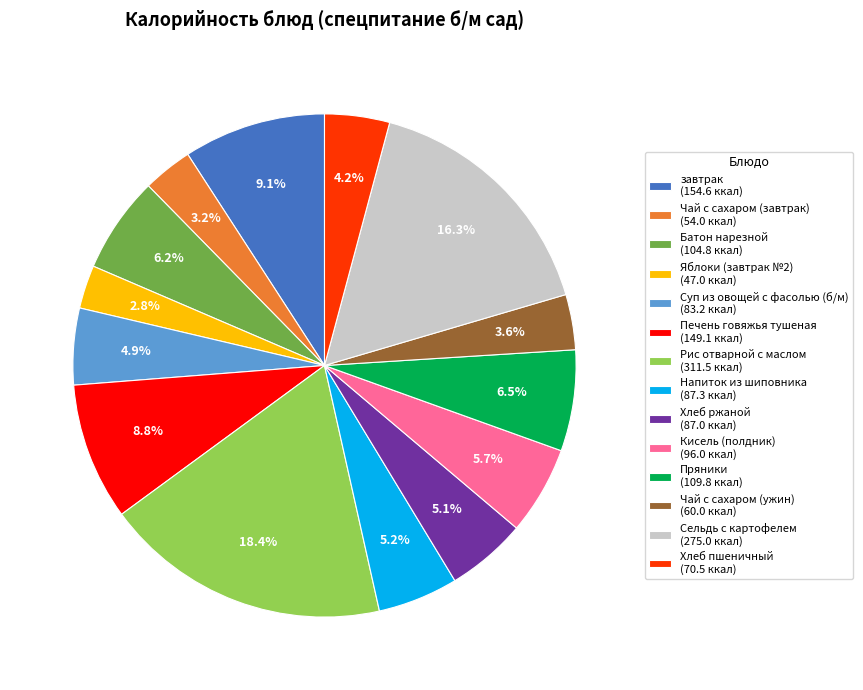

What is the ratio of the value at Напиток из шиповника (87.3 ккал) to the value at завтрак (154.6 ккал)?

0.6